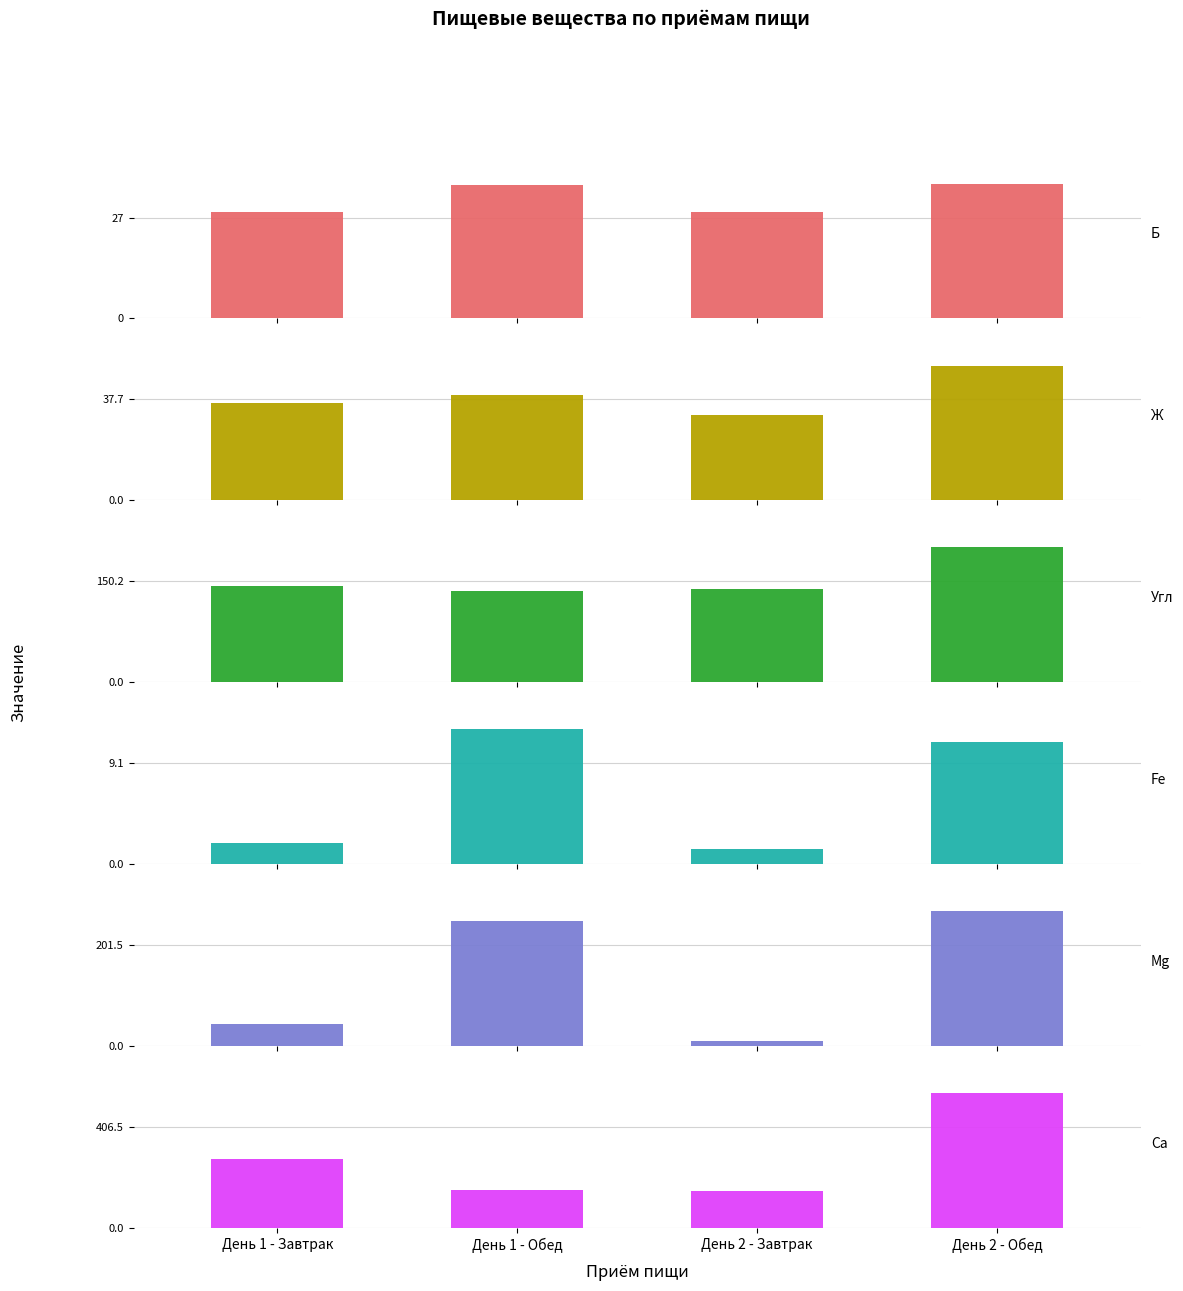

What is the label of the 2nd bar from the right?

День 2 - Завтрак